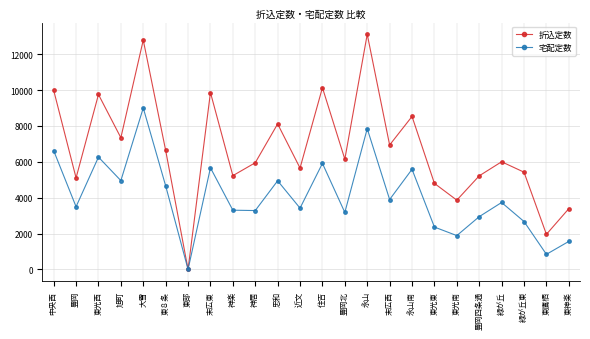

Which category has the highest value in the 折込定数 series?

永山